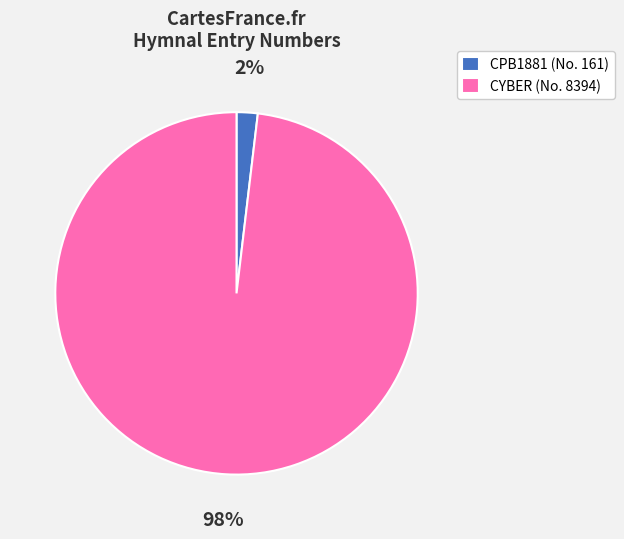

Rank the categories by value from highest to lowest.

CYBER (No. 8394), CPB1881 (No. 161)